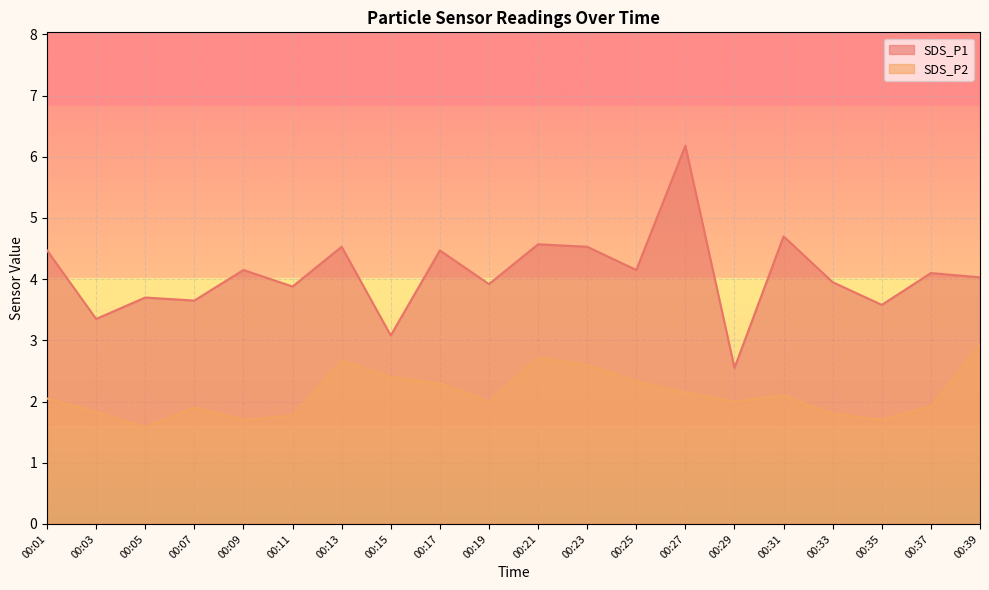

Does the chart display data point markers on the line(s)?

No